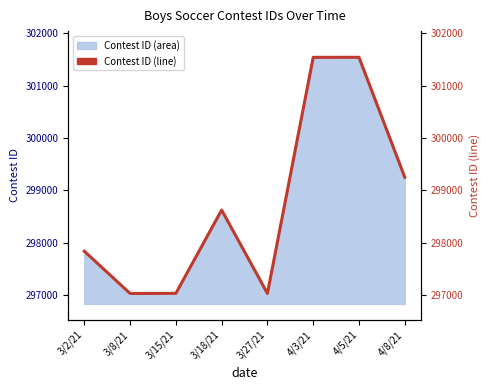

Does the chart have visible grid lines?

No